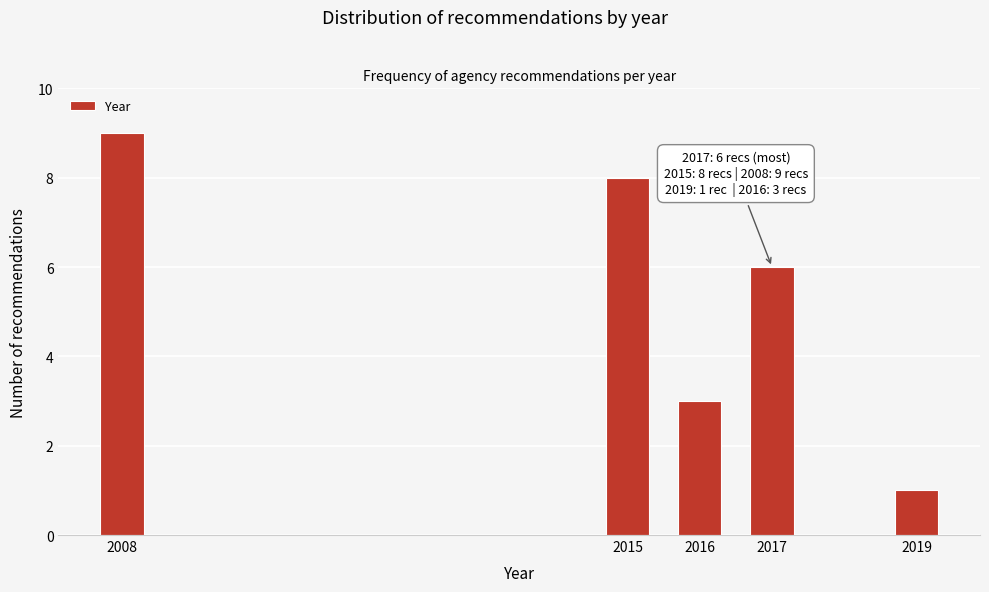

Reading left to right, list all the values displayed in this chart.

9	8	3	6	1